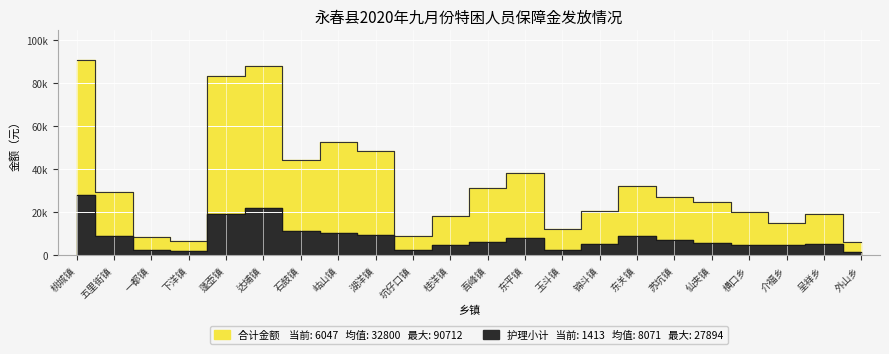

Which series has the widest spread of values?

合计金额(元)